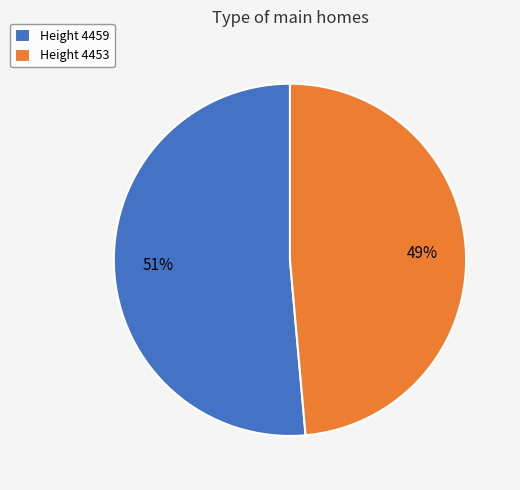

To the nearest percent, what is the average slice percentage?

50%